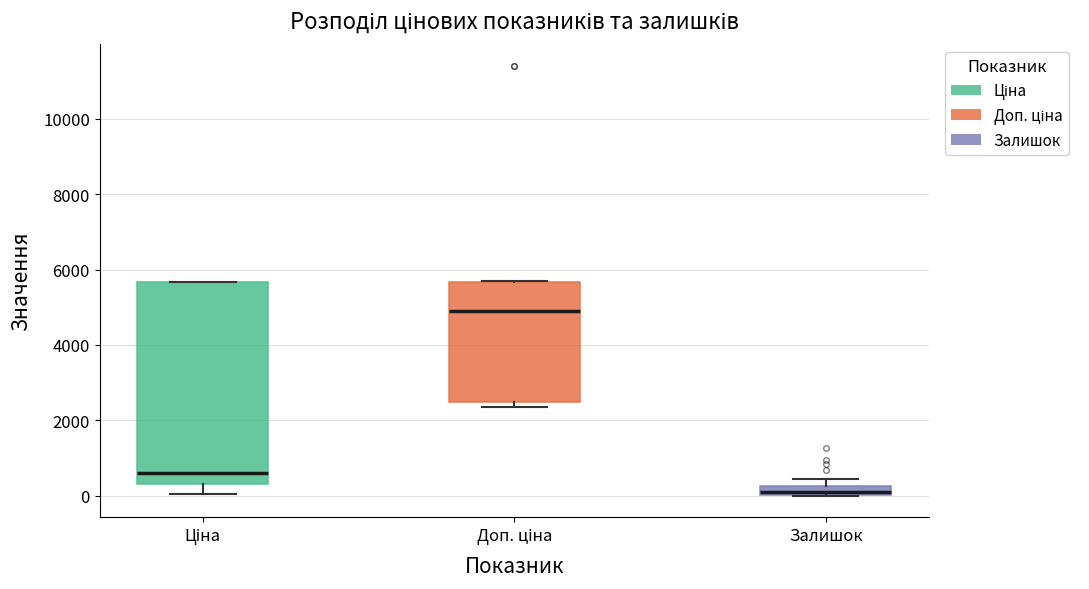

Where is the upper edge of the box for Залишок on the y-axis? The values are not printed on the chart, so give them approximately, as read against the axis.

200